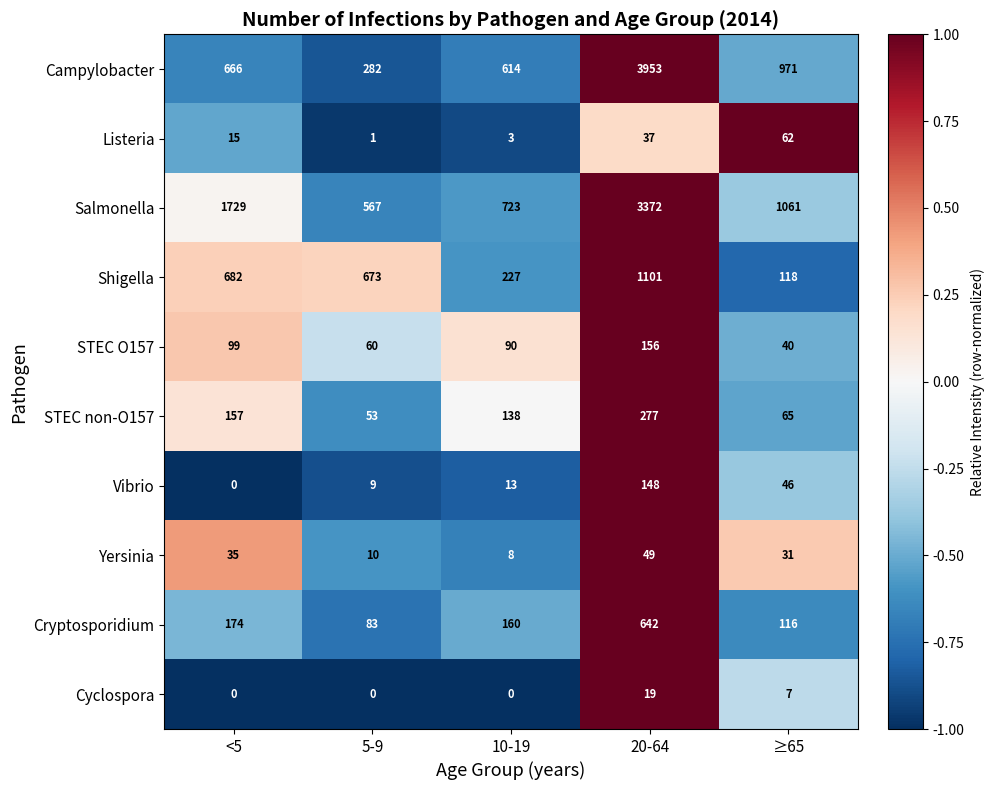

Which series has the largest total across all categories?

Salmonella